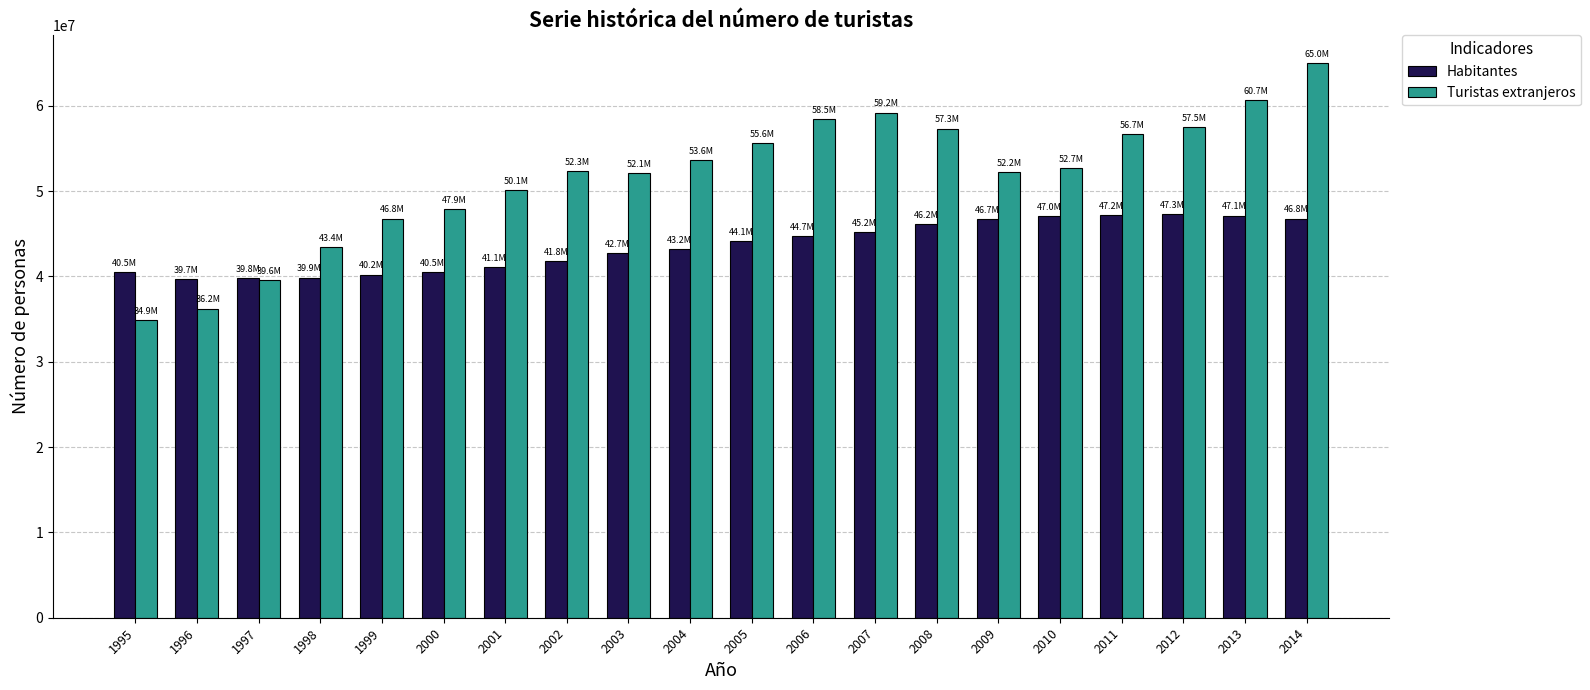

True or false: Turistas extranjeros has a value of 35865650 at 2004.

False